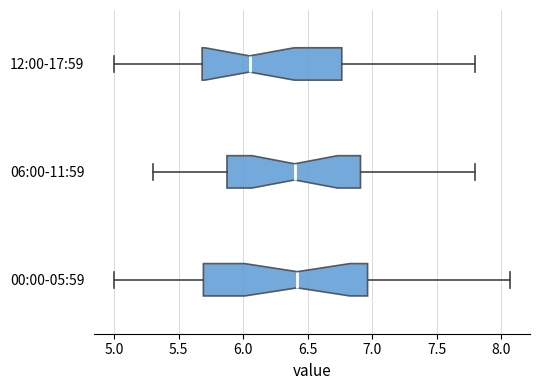

Where is the left edge of the box for 12:00-17:59 on the x-axis? The values are not printed on the chart, so give them approximately, as read against the axis.

5.70